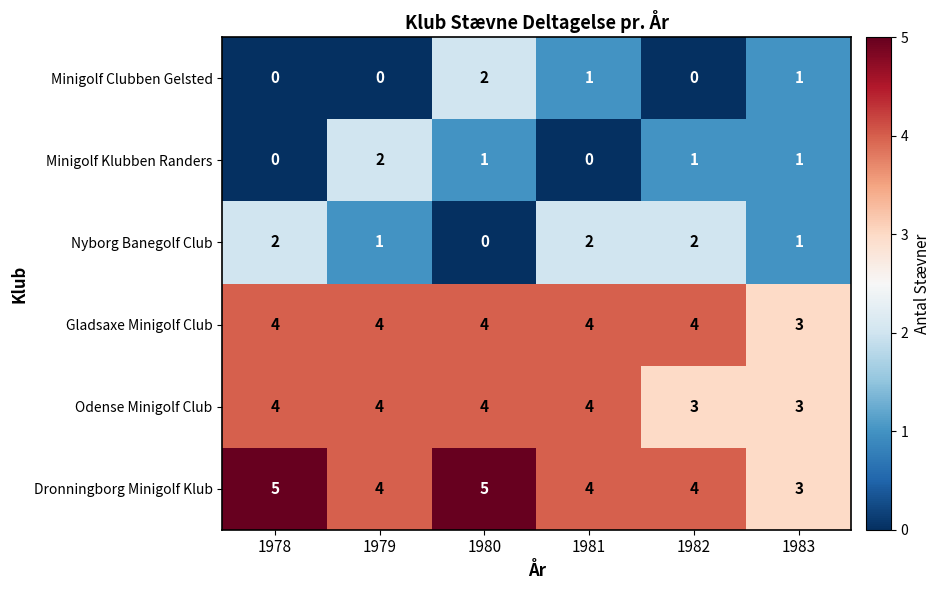

What is the difference between the highest and lowest values at 1982?

4